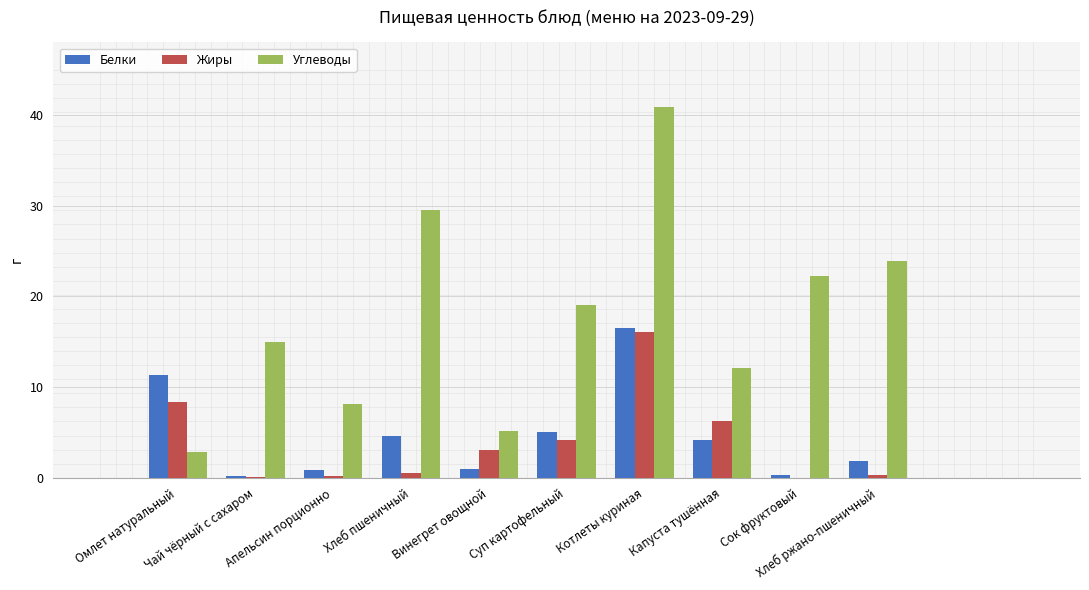

What is the sum of all Жиры values?

38.9